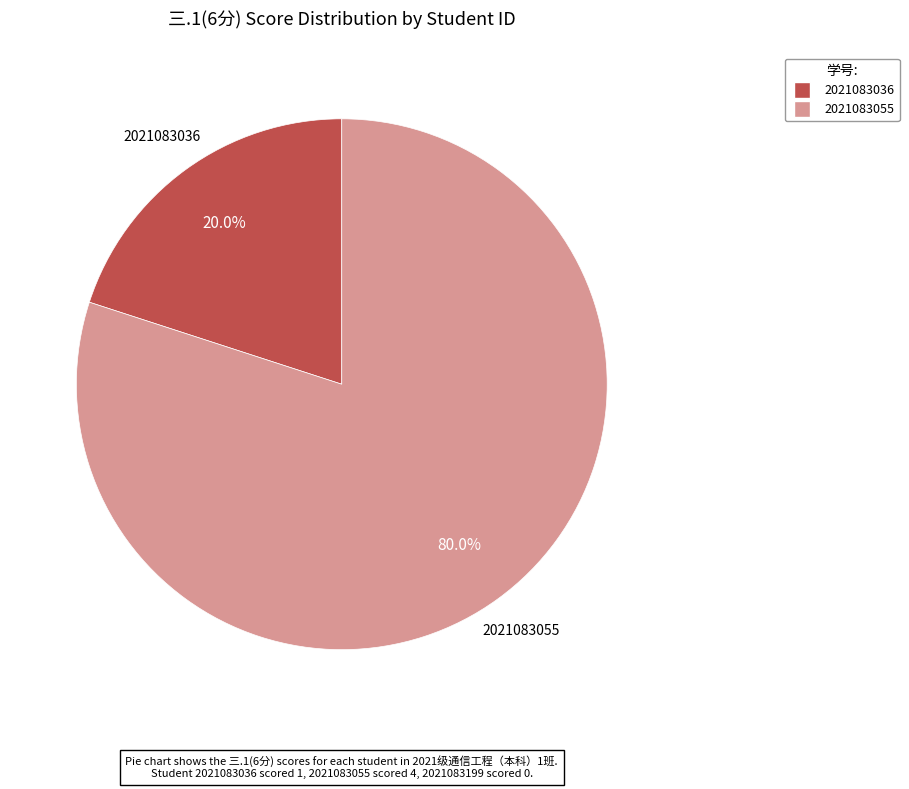

Is there a majority slice in this chart?

Yes